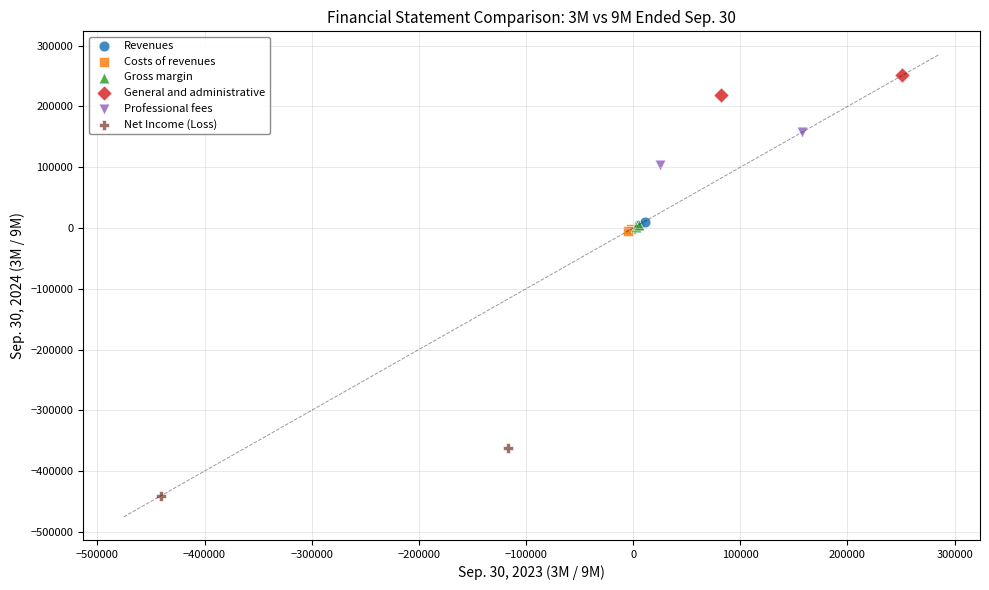

What are all the series names shown in the legend?

Revenues, Costs of revenues, Gross margin, General and administrative, Professional fees, Net Income (Loss)